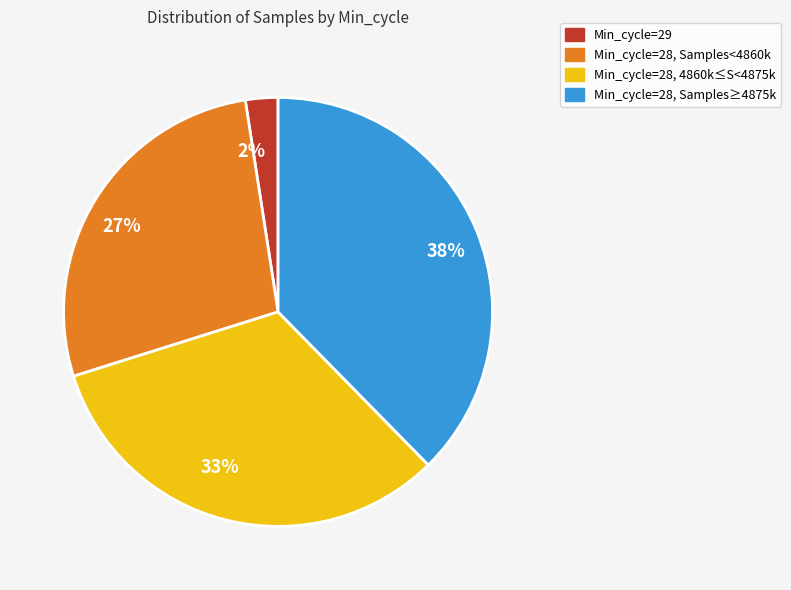

Approximately how many times larger is the value at 27% compared to 33%?

0.8